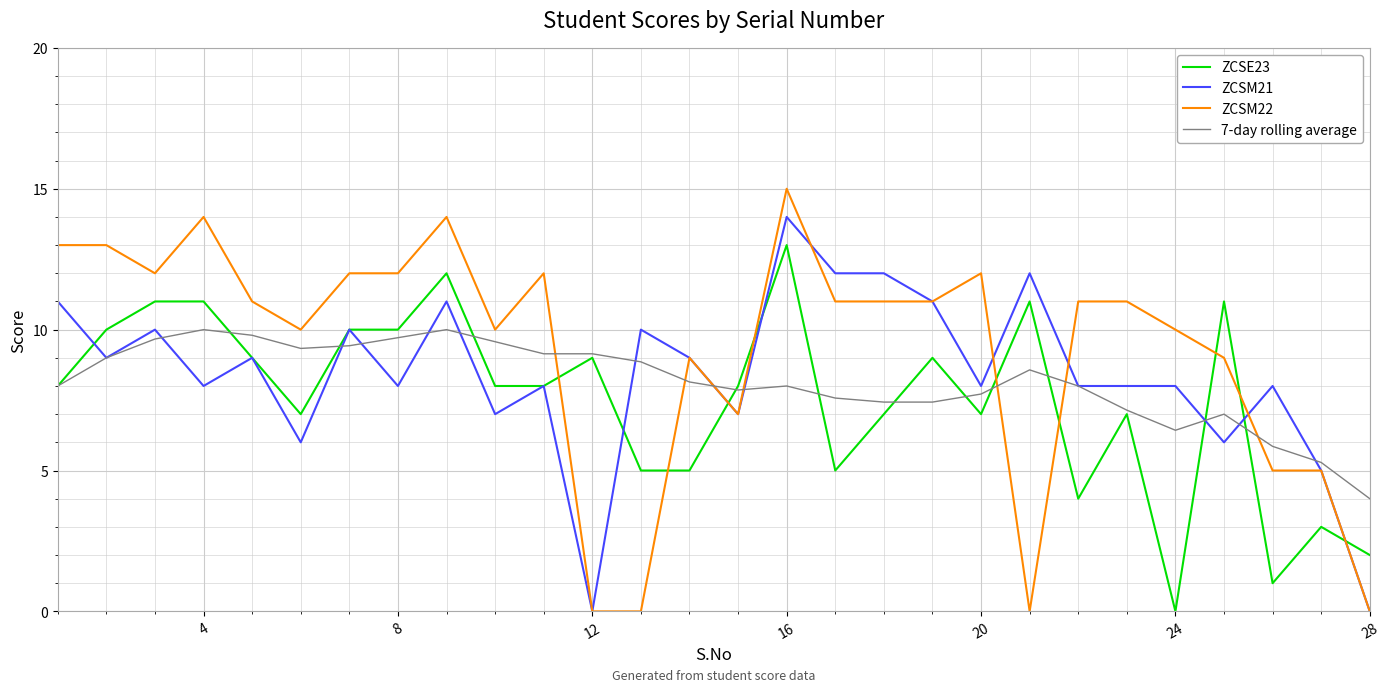

Rank the series by their maximum value, from highest to lowest.

ZCSM22, ZCSM21, ZCSE23, 7-day rolling average